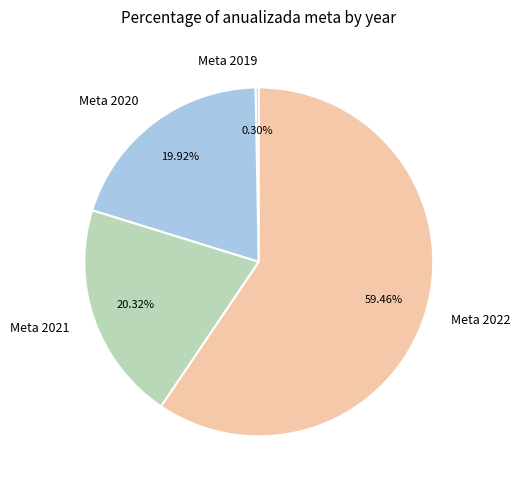

How many slices are in this pie chart?

4